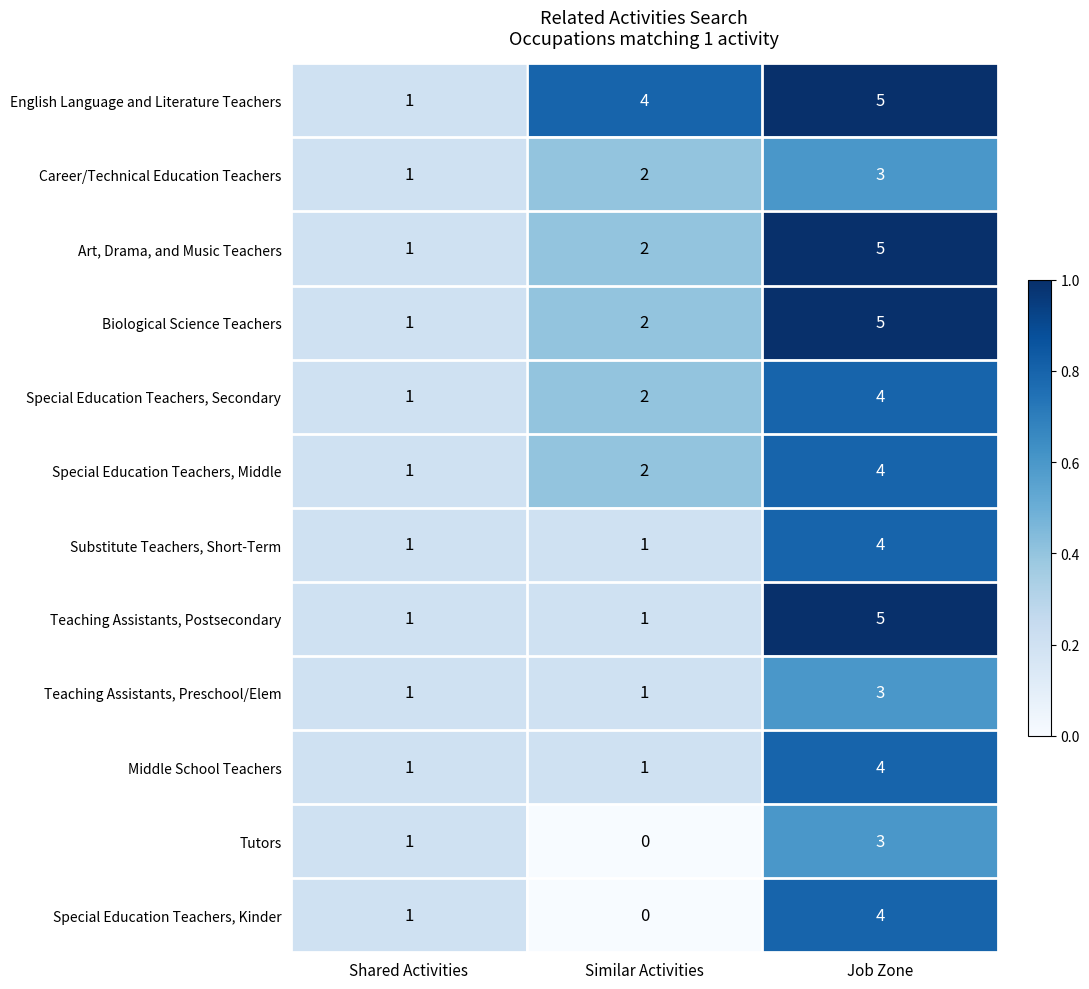

At which label is Special Education Teachers, Middle closest to 2?

Similar Activities